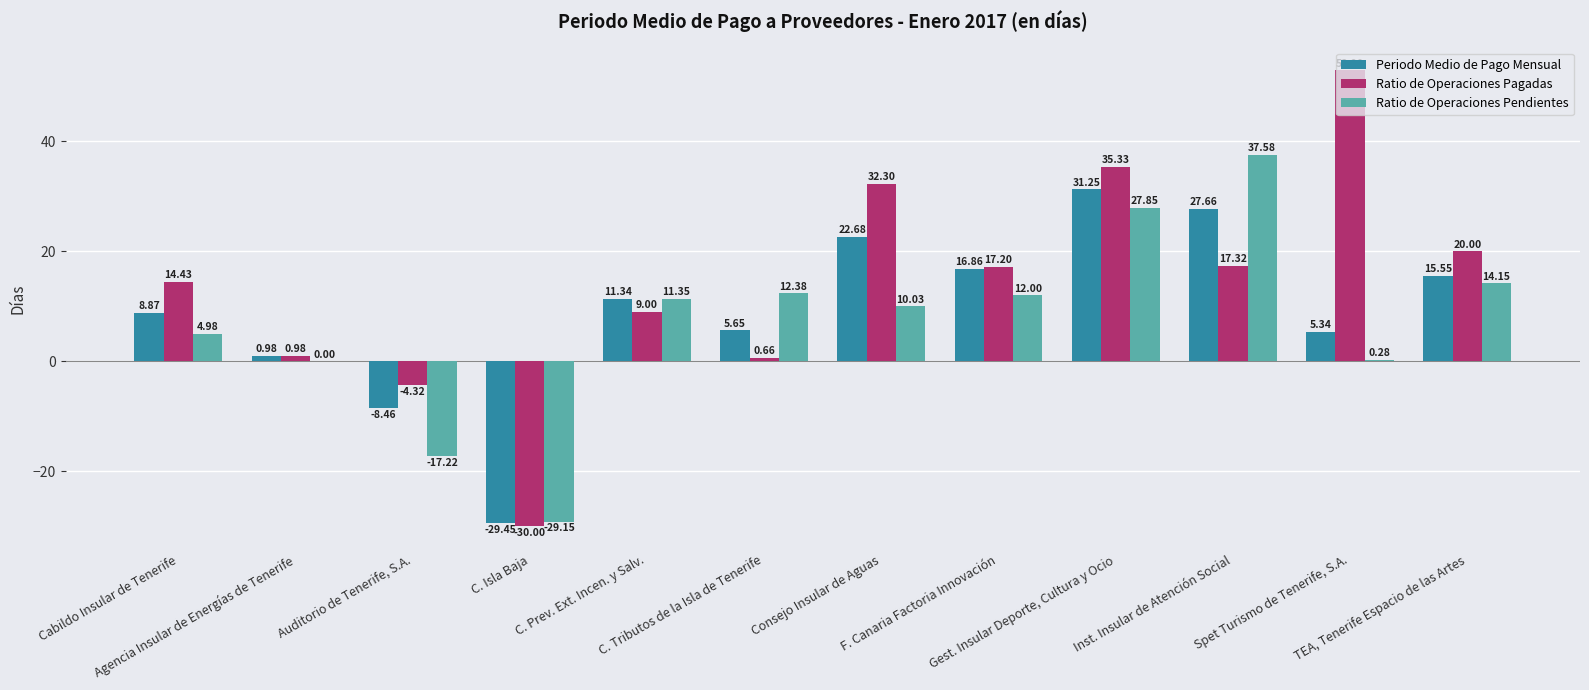

The value of Ratio de Operaciones Pendientes at Consejo Insular de Aguas is 5.1. True or false?

False